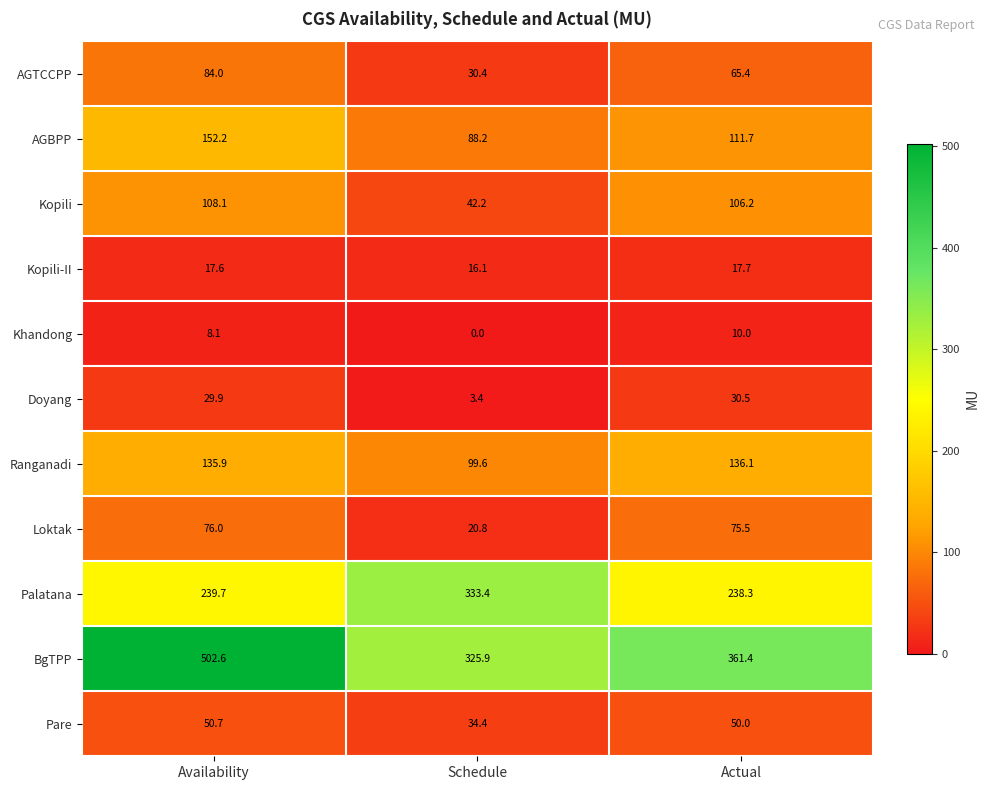

At which category does the chart reach its minimum across all series?

Schedule